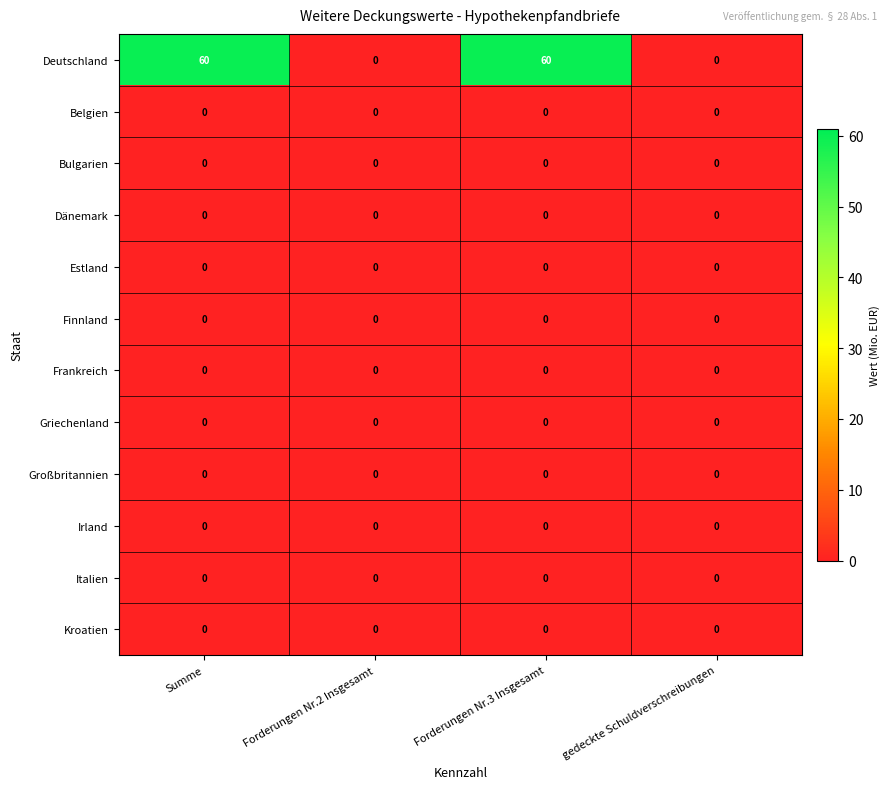

Which series has the widest spread of values?

Deutschland